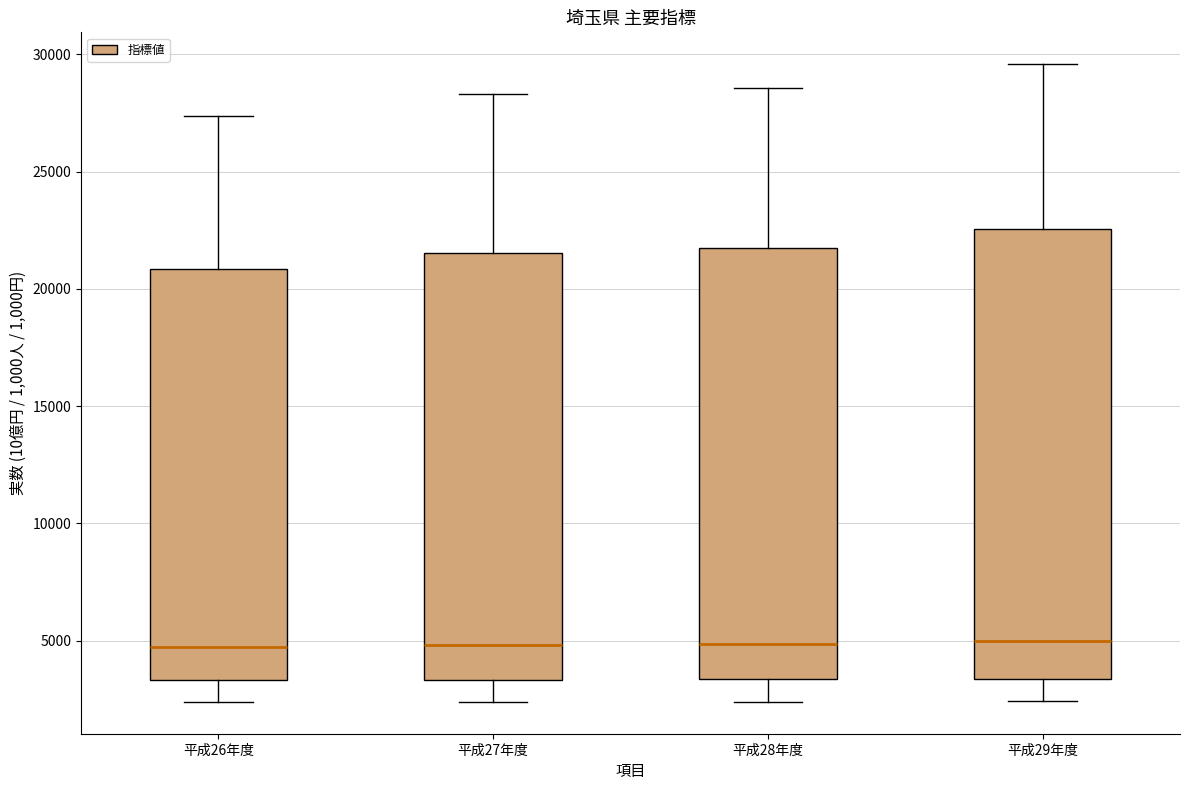

Reading left to right, read every box against the y-axis: the position of its median line, the range the box covers, and the ends of its whiskers. The values are not printed on the chart, so give them approximately, as read against the axis.

平成26年度: median 4500, box 3500 to 21000, whiskers 2500 to 27500
平成27年度: median 5000, box 3500 to 21500, whiskers 2500 to 28500
平成28年度: median 5000, box 3500 to 22000, whiskers 2500 to 28500
平成29年度: median 5000, box 3500 to 22500, whiskers 2500 to 29500